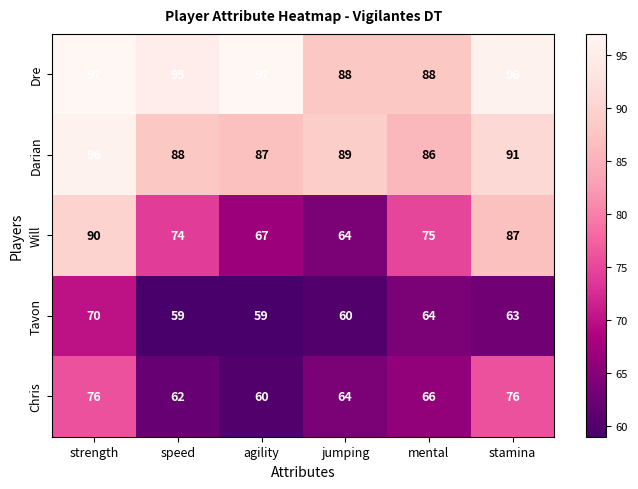

What is the total value across all series at mental?

379